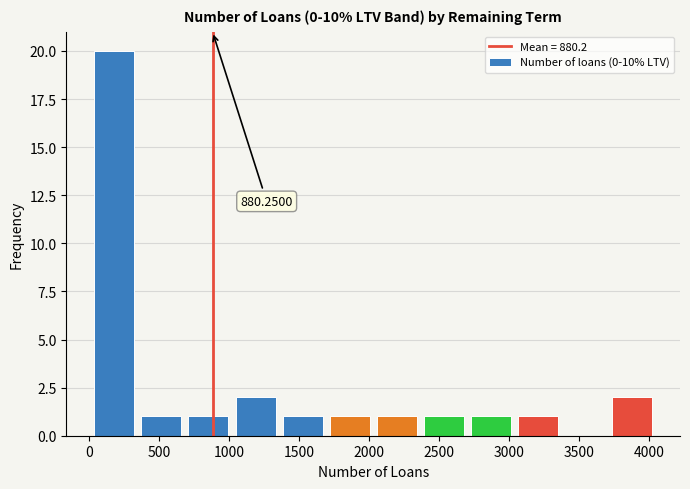

Over which range of the x-axis is the bar tallest?

0 to 350